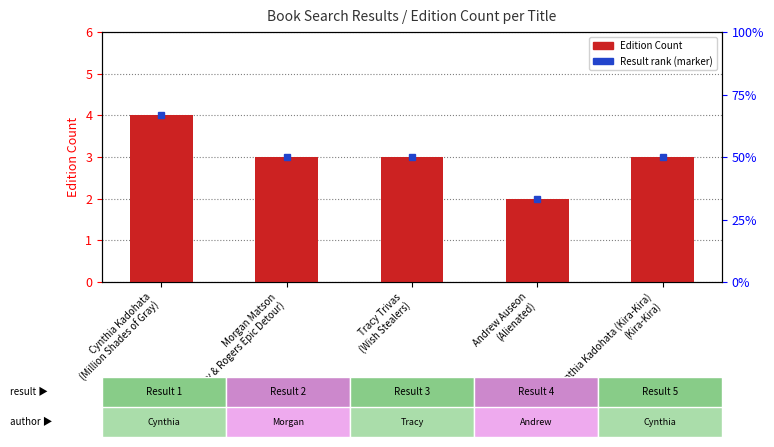

What position from the left is Tracy Trivas
(Wish Stealers)?

3